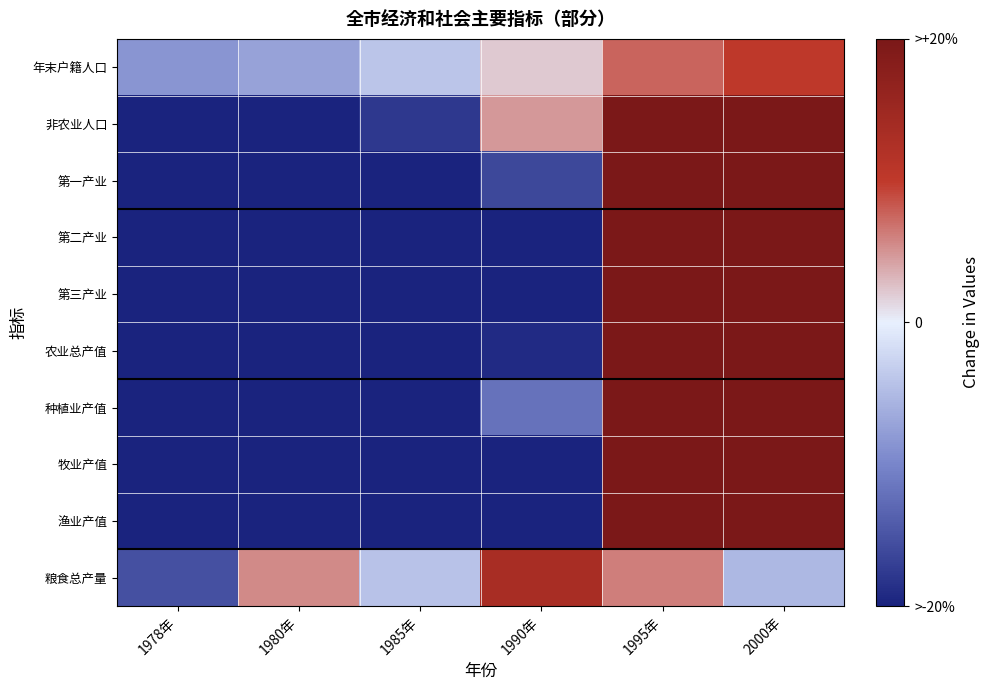

Which label corresponds to the largest value in the chart?

2000年